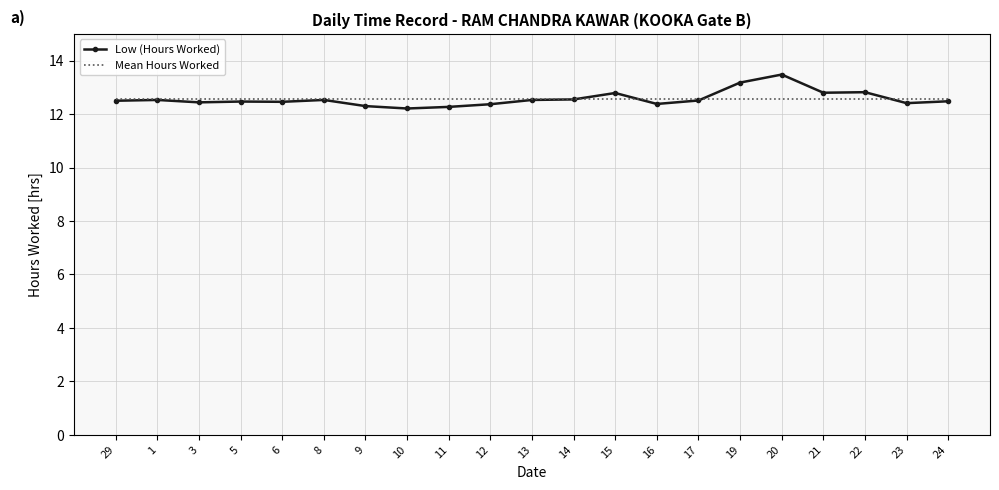

The value of Low (Hours Worked) at 1 is 19.3. True or false?

False